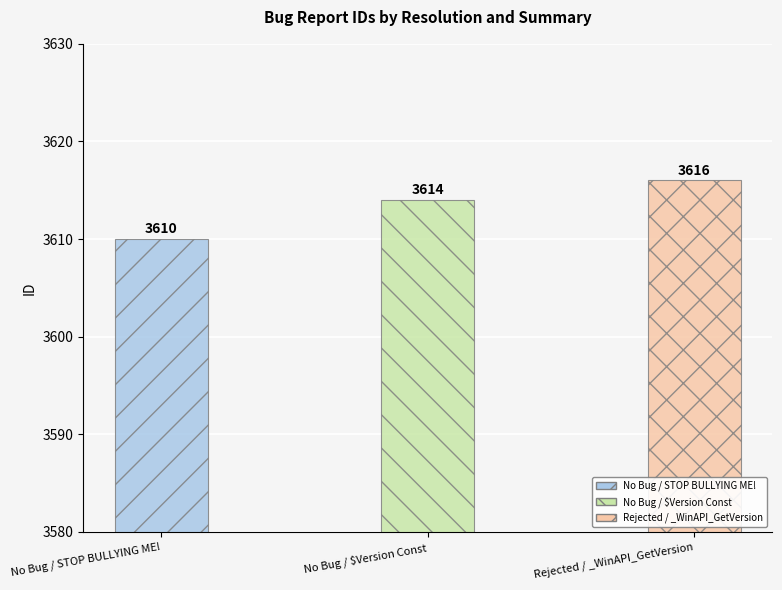

The chart shows a value of 3614 at No Bug / $Version Const. True or false?

True